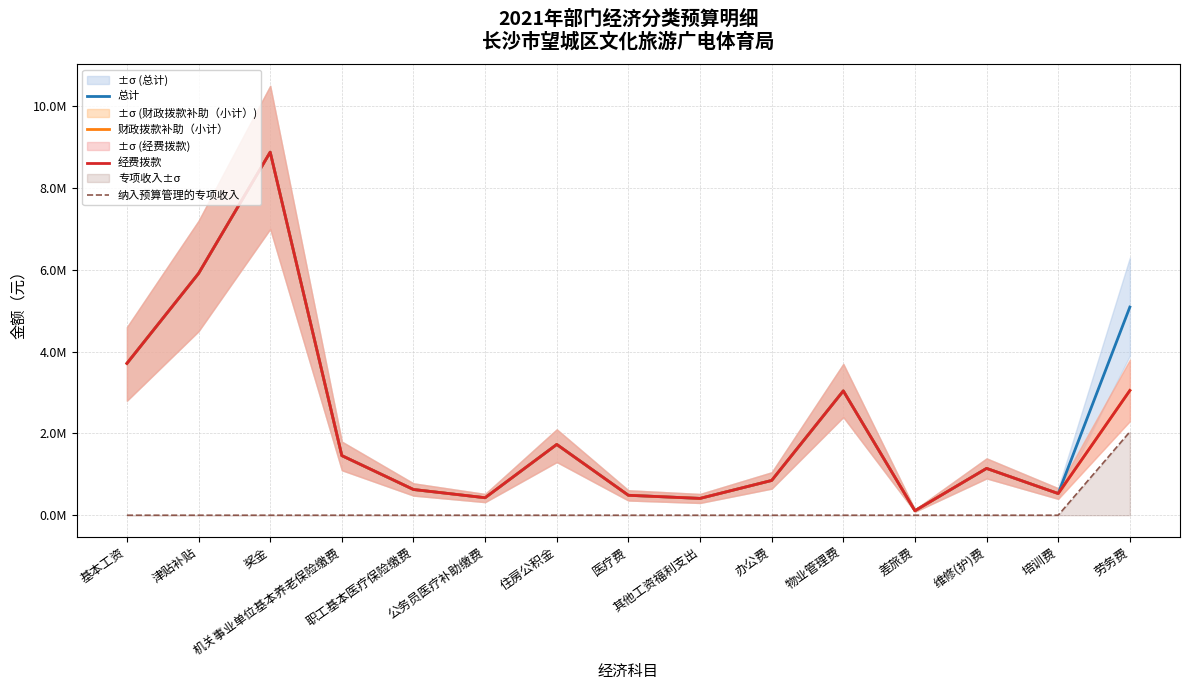

The value of 经费拨款 at 维修(护)费 is 1145000. True or false?

True